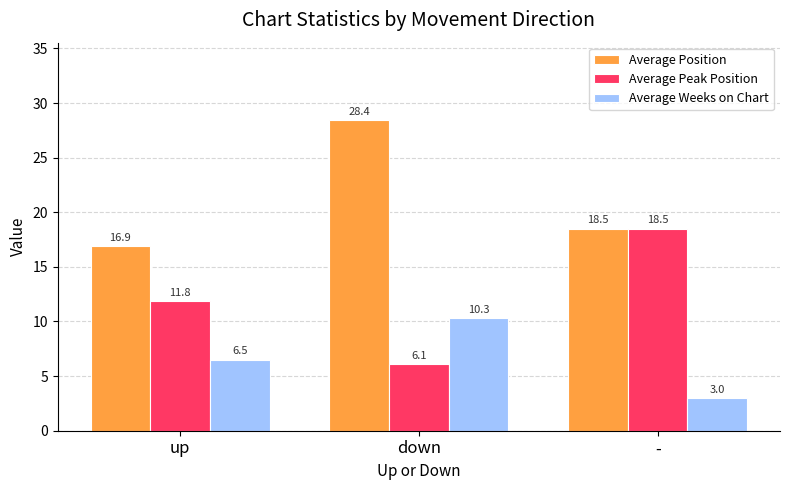

At which label does Average Weeks on Chart first exceed 6?

up